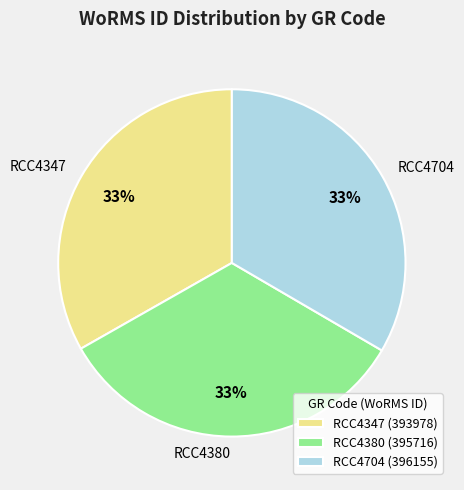

To the nearest percent, what portion does RCC4380 represent?

33%